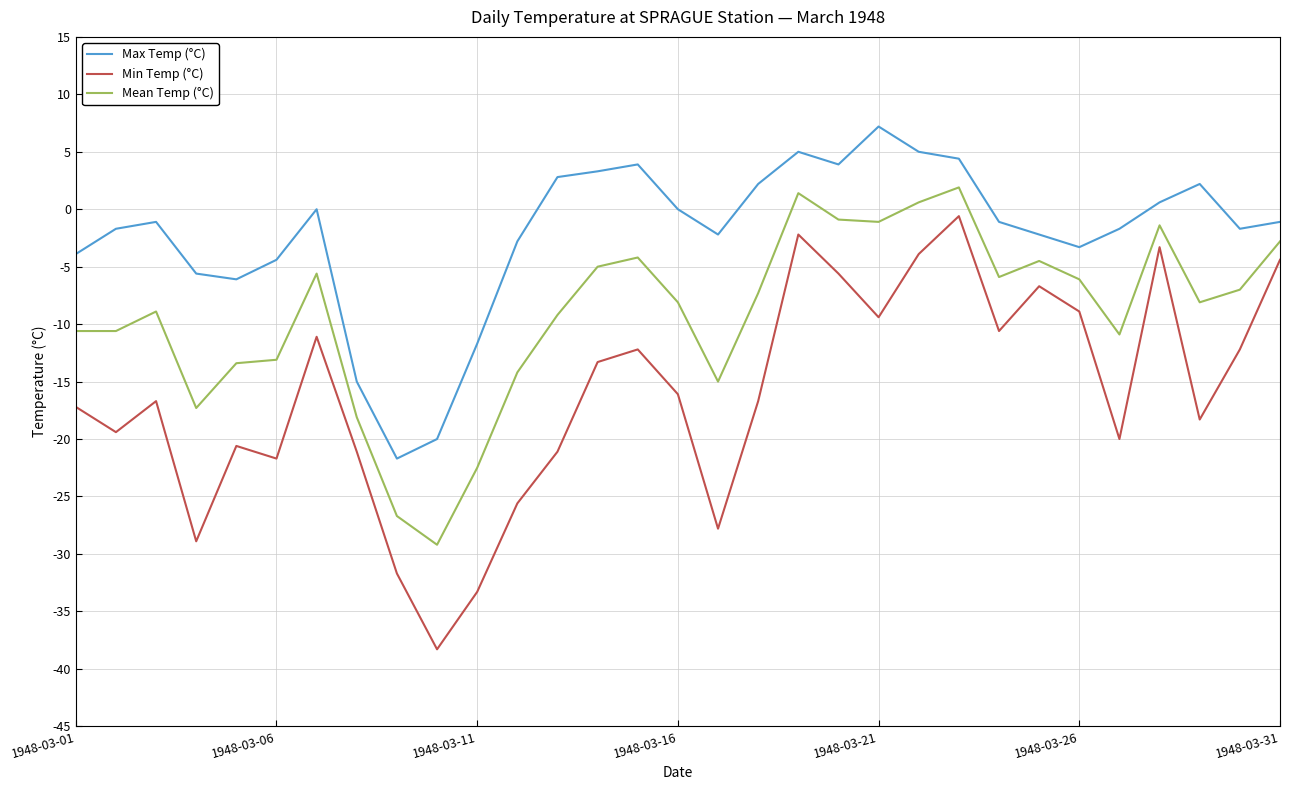

Which series has the largest range (max minus min)?

Min Temp (°C)